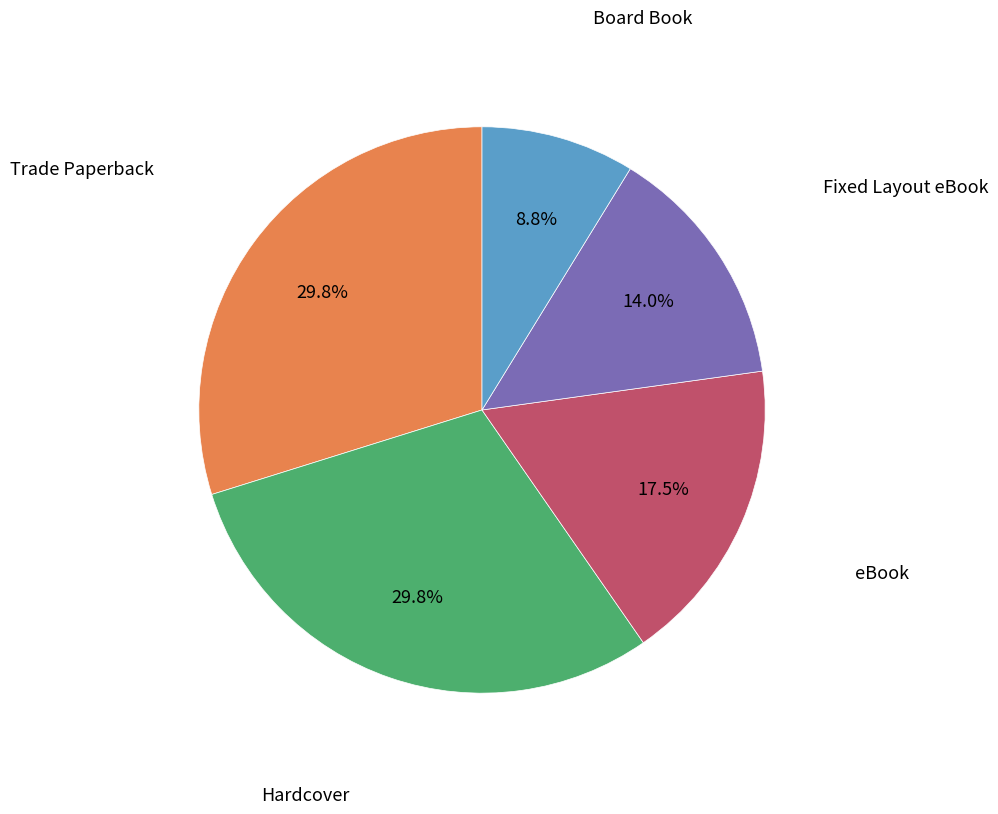

Is there any slice that represents more than half of the pie?

No